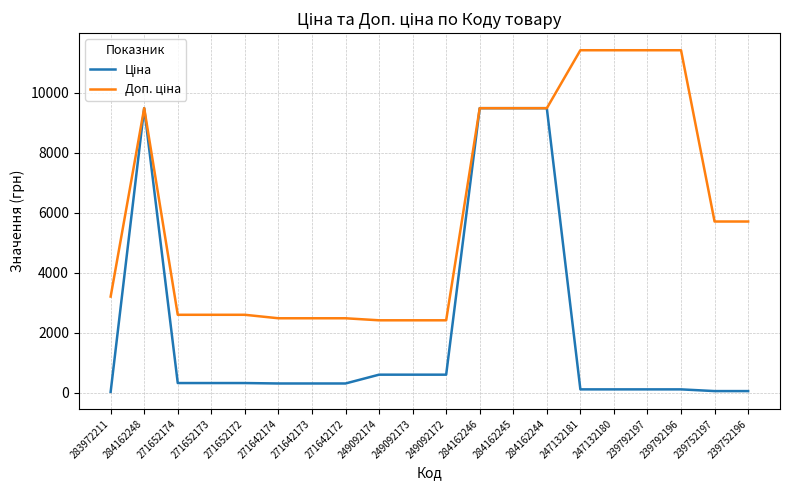

What is the difference between the highest and lowest values at 249092172?

1811.1